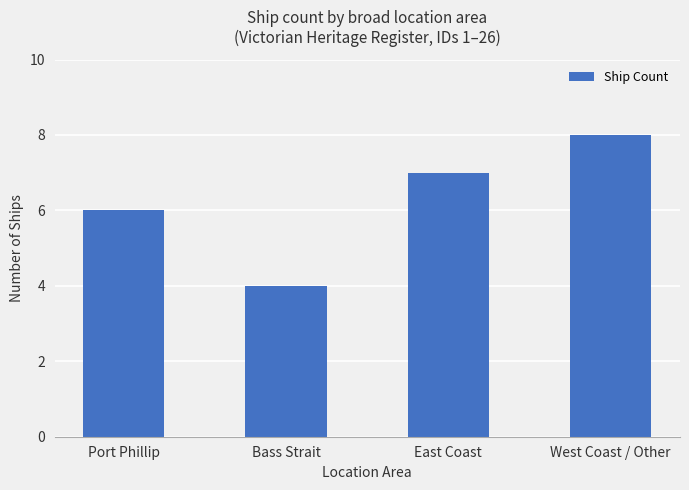

How many series are shown in this chart?

1